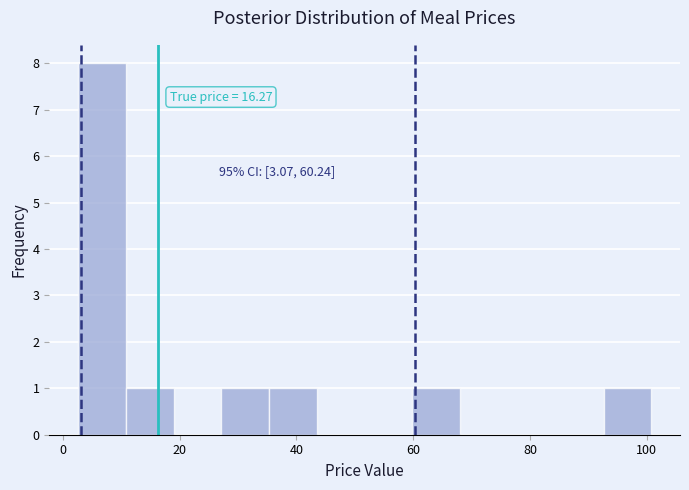

Which range on the x-axis has the tallest bar?

2 to 10